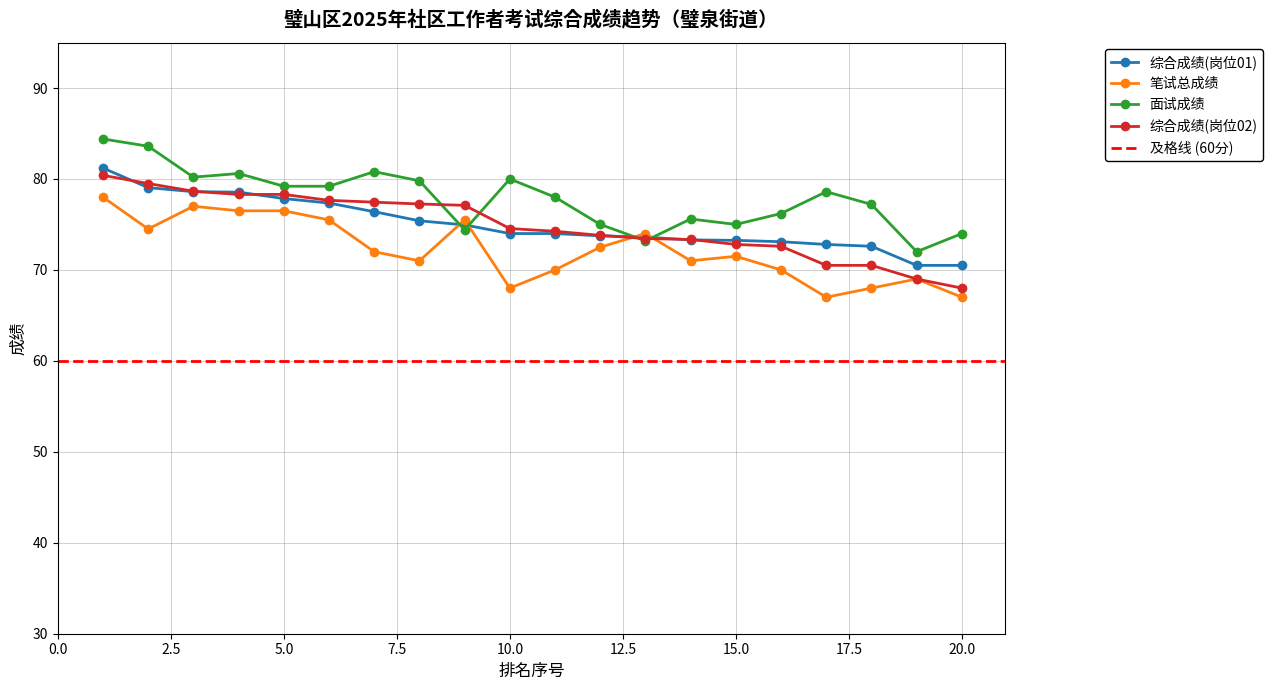

What is the sum of the 璧泉街道 values at 19 and 10?

144.5